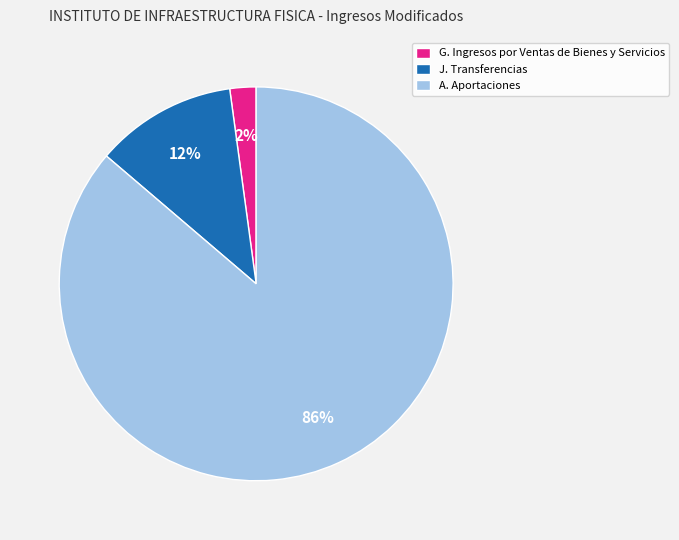

What is the smallest slice in the pie chart?

G. Ingresos por Ventas de Bienes y Servicios